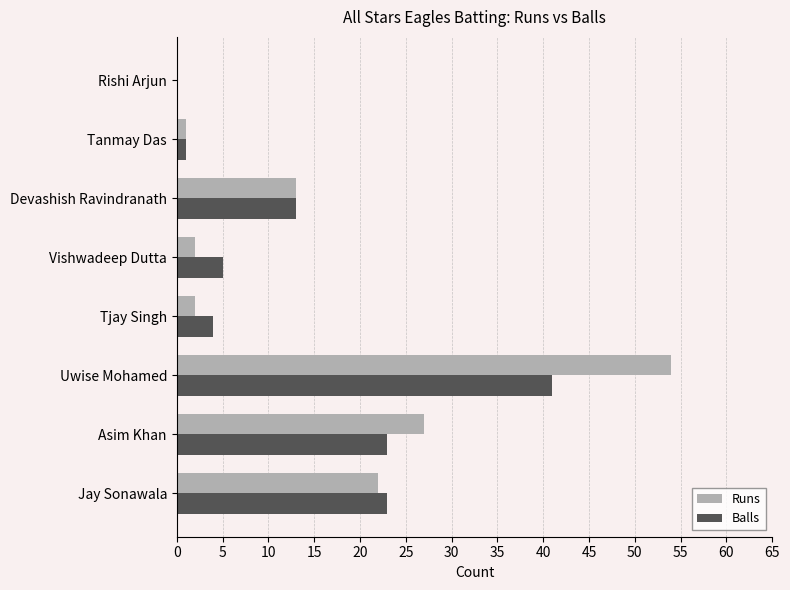

At which category is the sum across all series the highest?

Uwise Mohamed